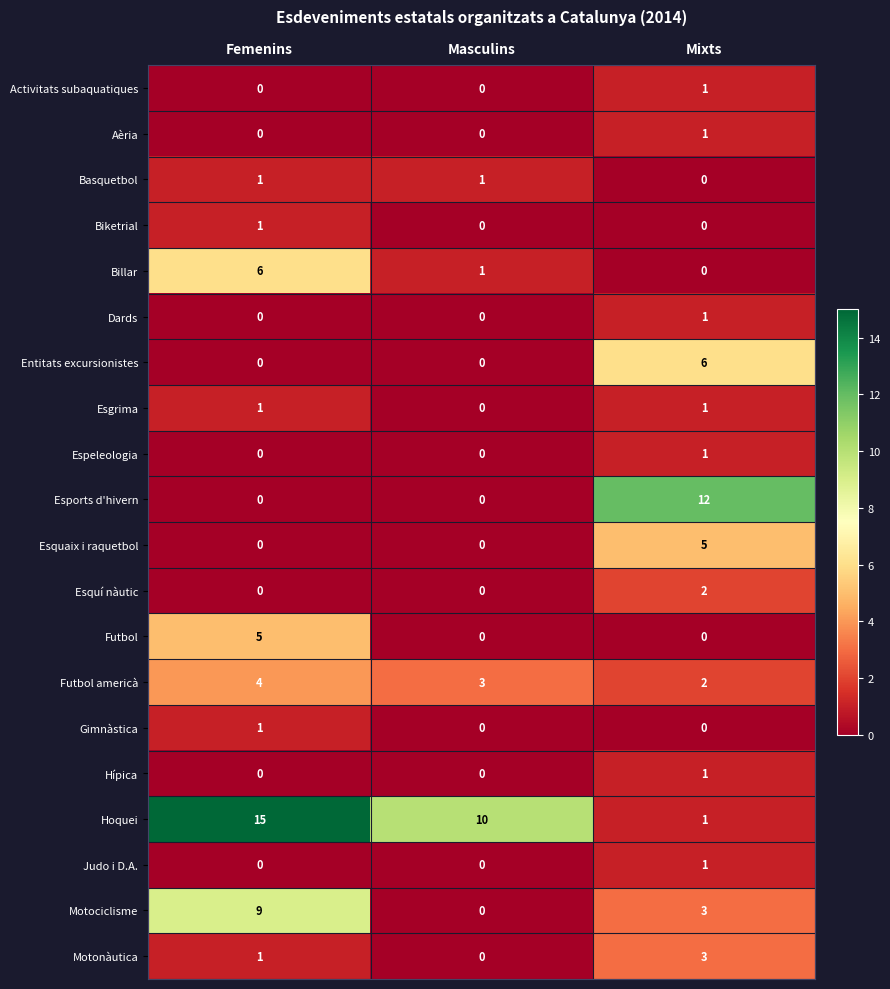

Which series has the largest total across all categories?

Hoquei